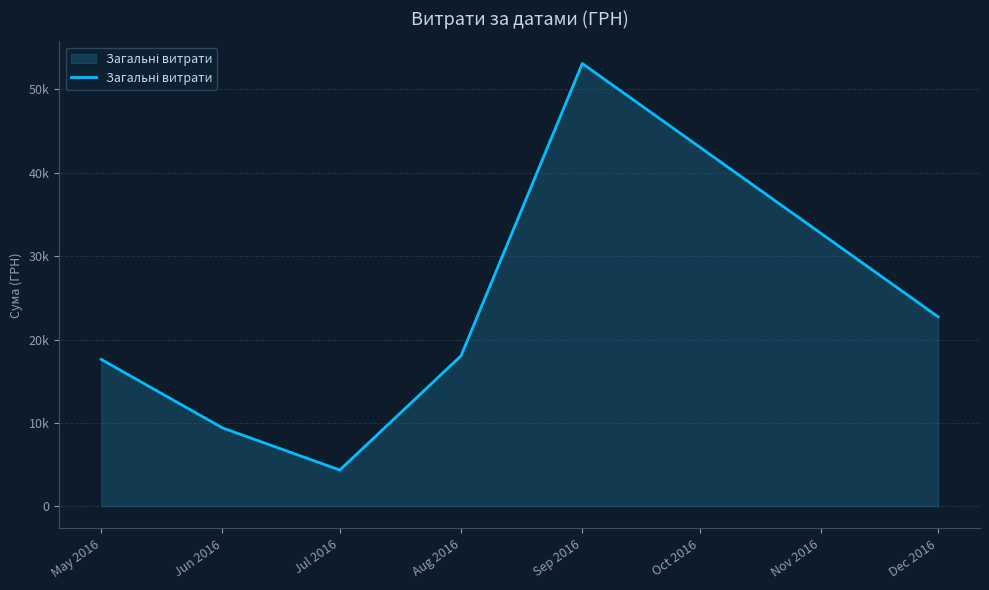

What is the smallest value displayed?

4348.0